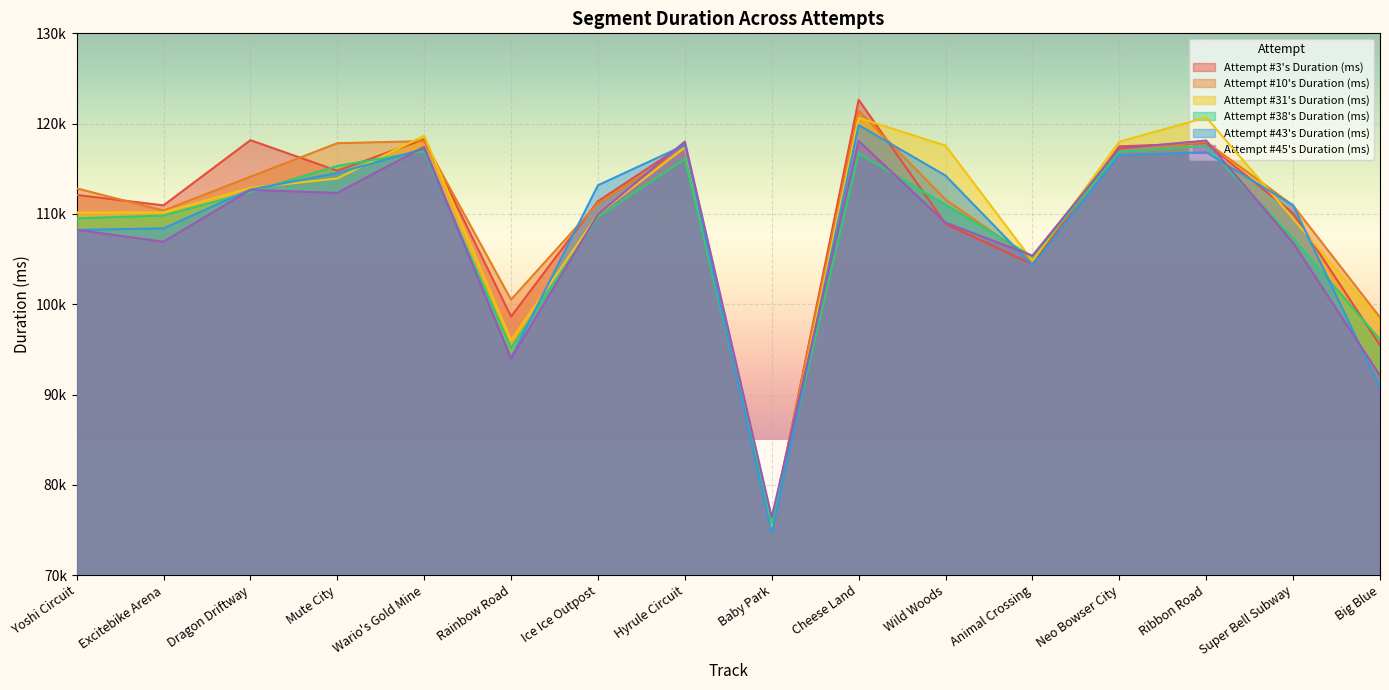

True or false: Attempt #10's Duration (ms) has a value of 46454 at Neo Bowser City.

False